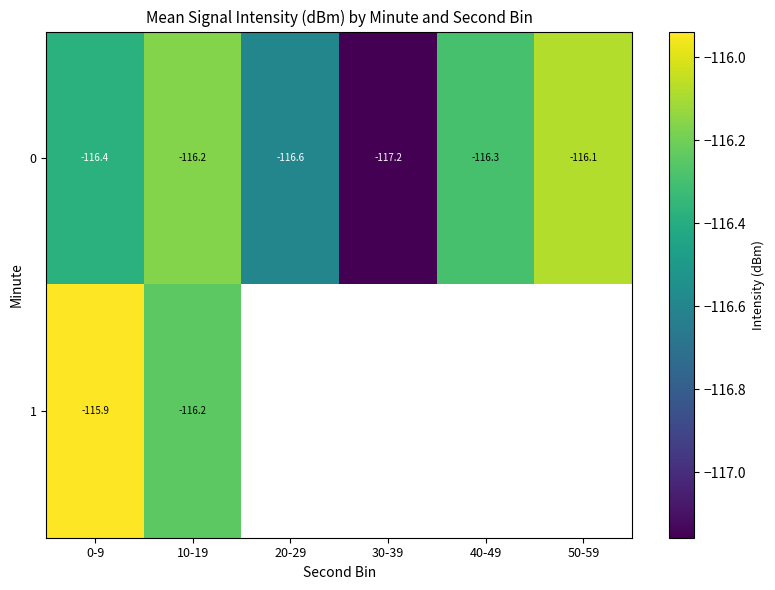

Between 10-19 and 30-39, which is larger?

10-19